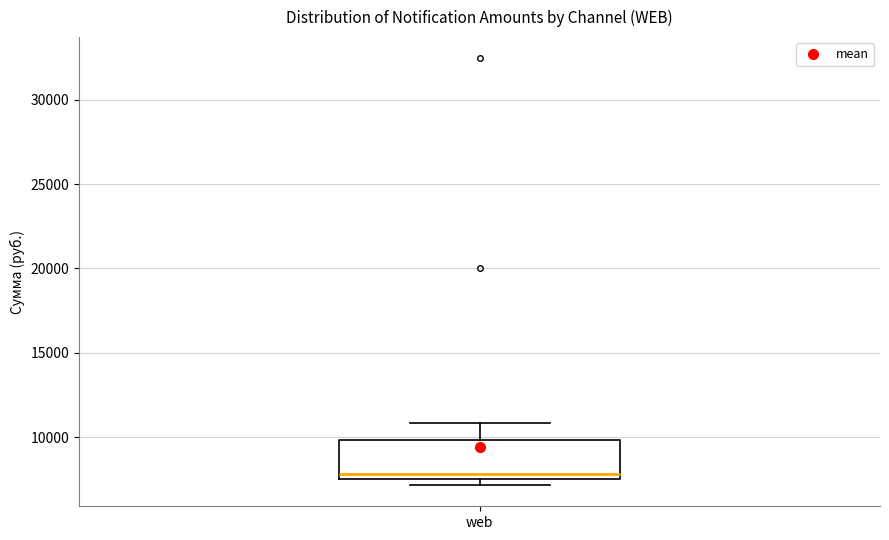

Read this box plot against the y-axis: the position of the median line, the range covered by the box, and the ends of both whiskers. The values are not printed on the chart, so give them approximately, as read against the axis.

median 8000, box 7500 to 10000, whiskers 7000 to 11000